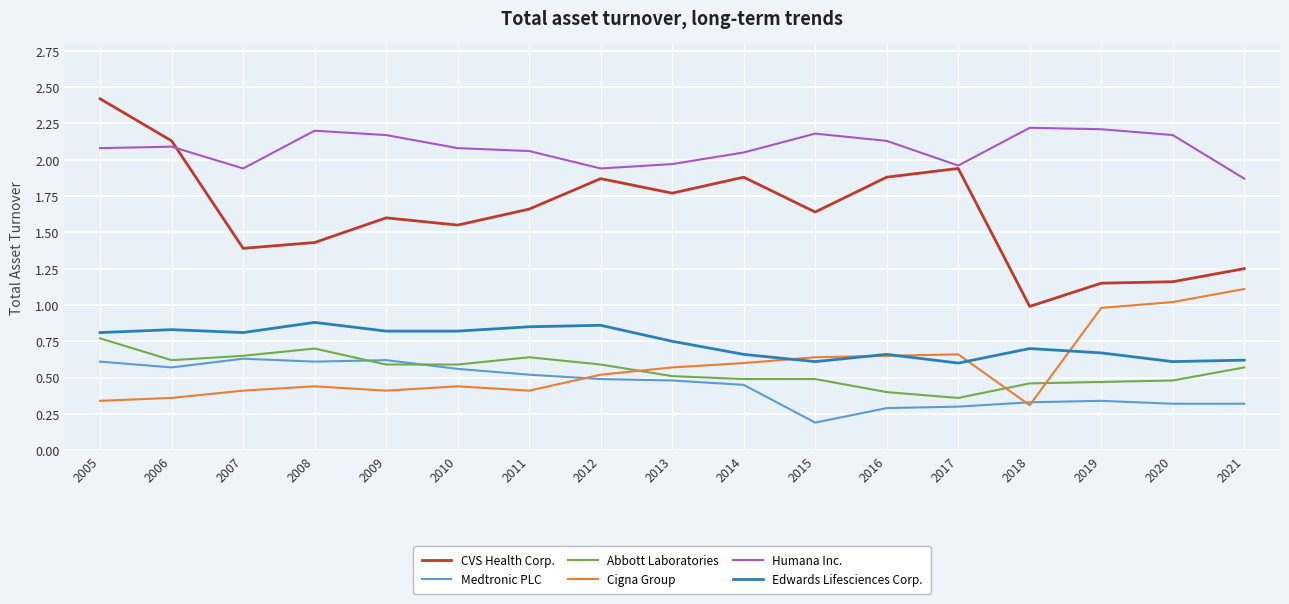

Which series has the widest spread of values?

CVS Health Corp.